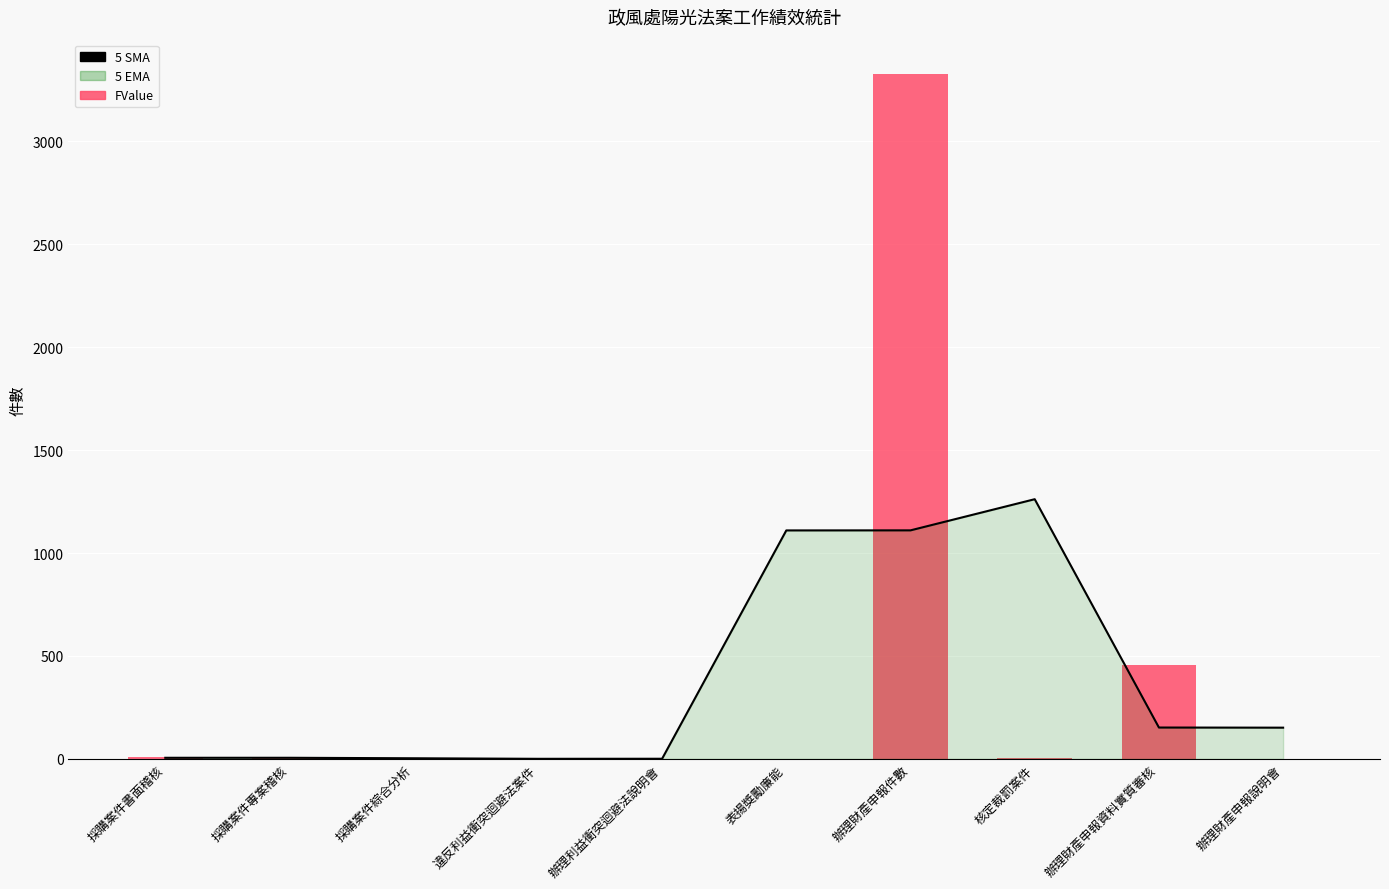

At which category is the sum across all series the highest?

辦理財產申報件數